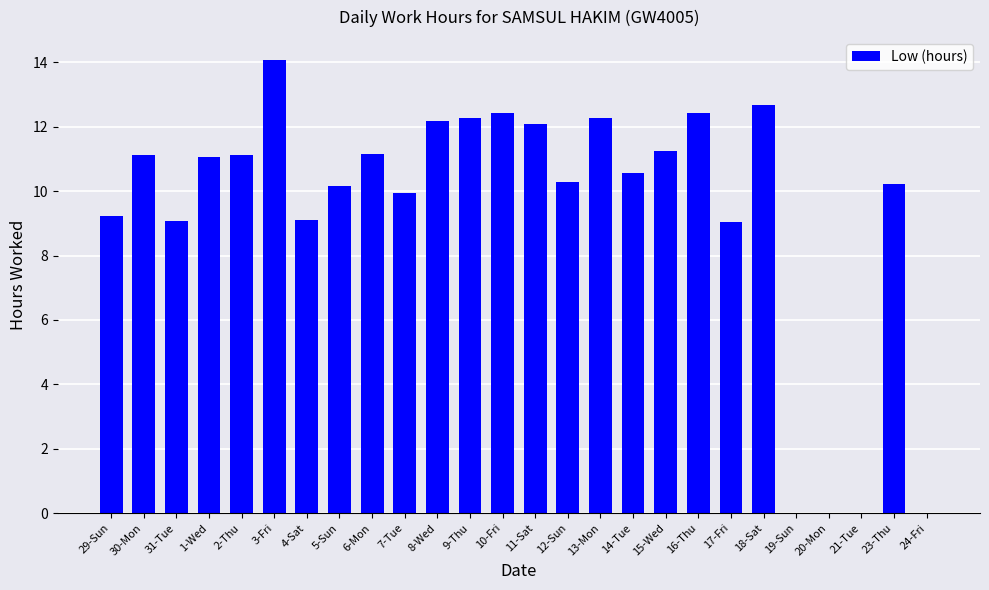

What is the greatest value displayed?

14.1